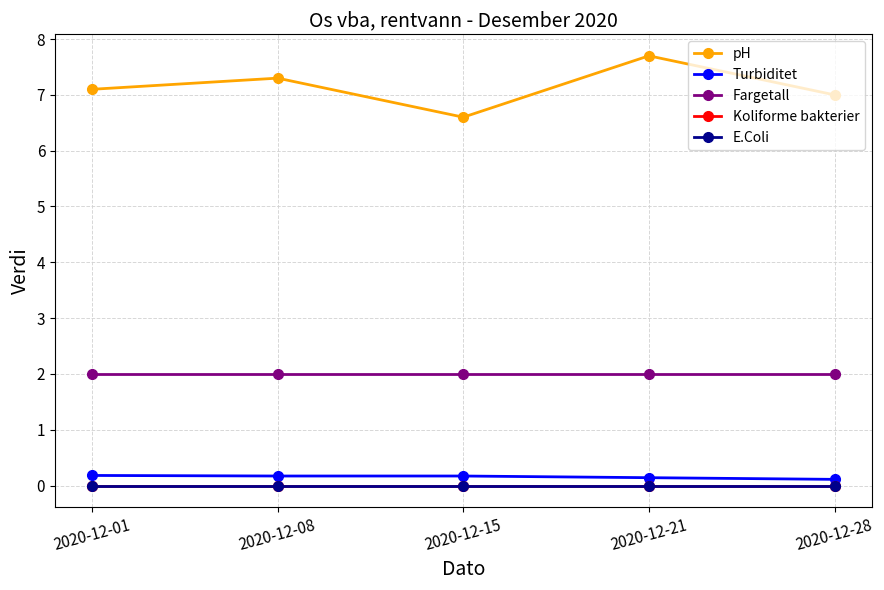

Reading left to right, list all the values displayed in this chart.

pH: 7.1	7.3	6.6	7.7	7.0
Turbiditet: 0.2	0.2	0.2	0.1	0.1
Fargetall: 2.0	2.0	2.0	2.0	2.0
Koliforme bakterier: 0.0	0.0	0.0	0.0	0.0
E.Coli: 0.0	0.0	0.0	0.0	0.0